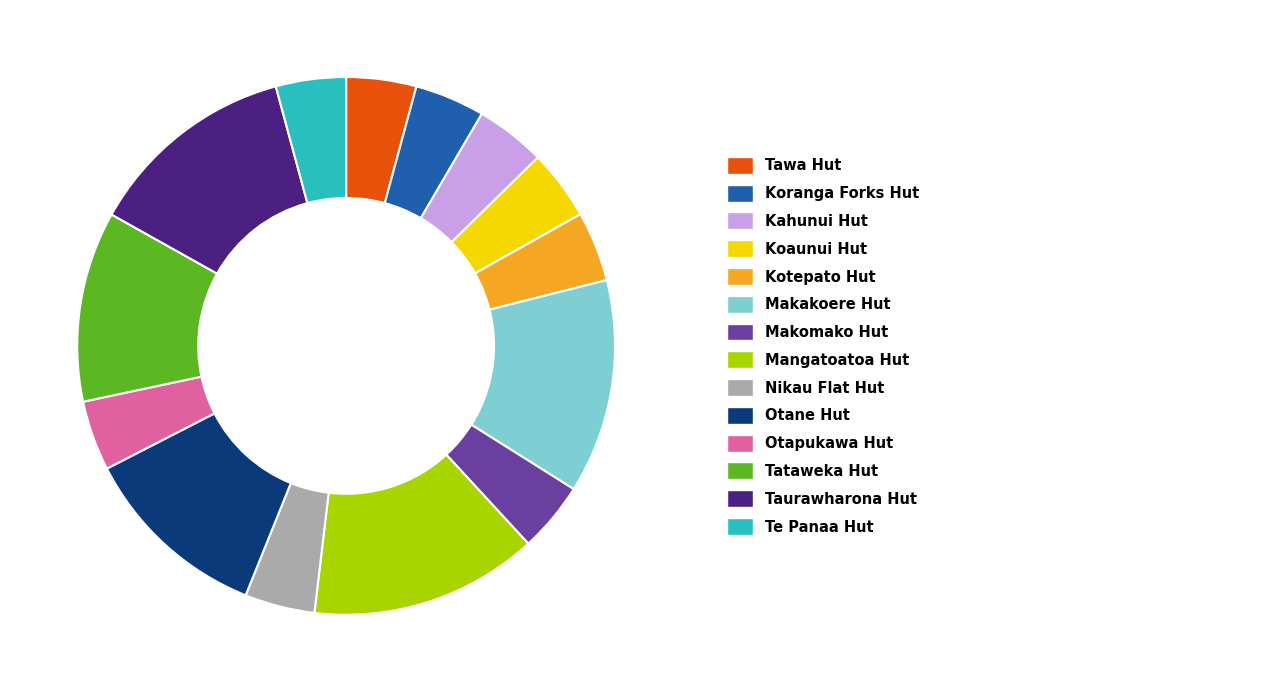

Does any single category account for the majority?

No